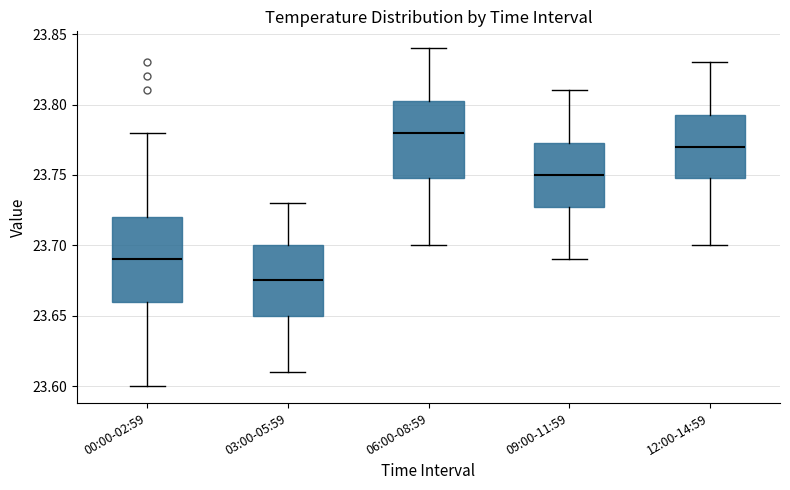

Which box's median line is the lowest?

03:00-05:59